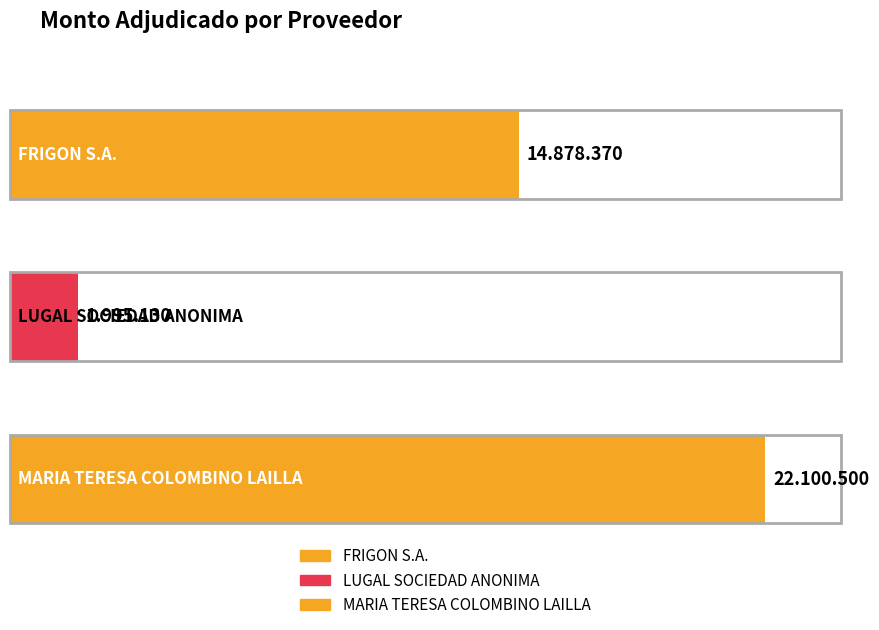

What is the value of the 3rd bar from the left?

22100500